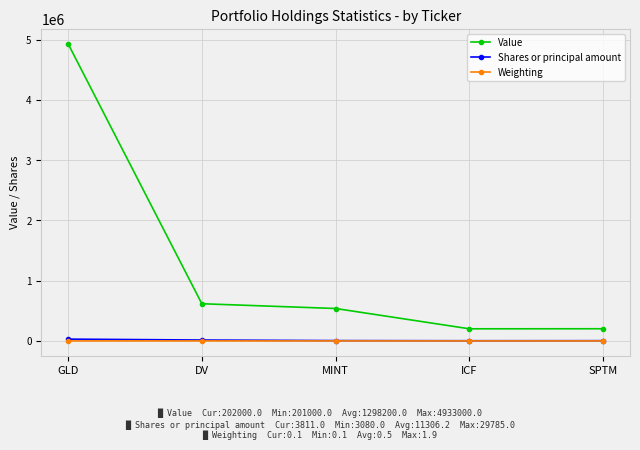

Does the chart display data point markers on the line(s)?

Yes